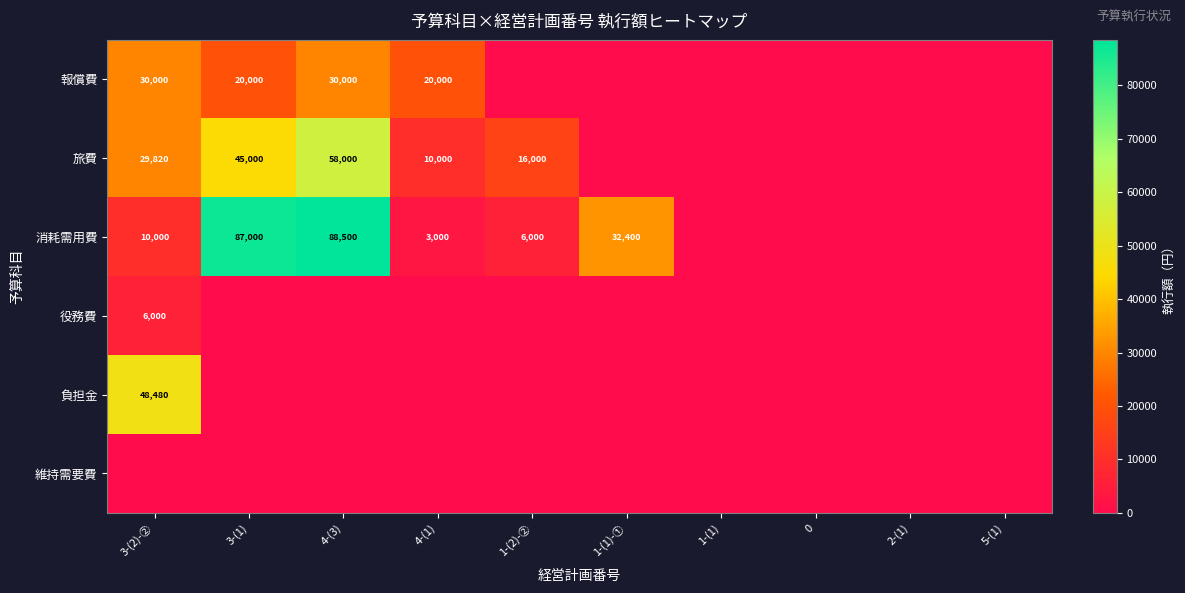

What is the sum of the 消耗需用費 values at 4-(3) and 3-(2)-②?

98500